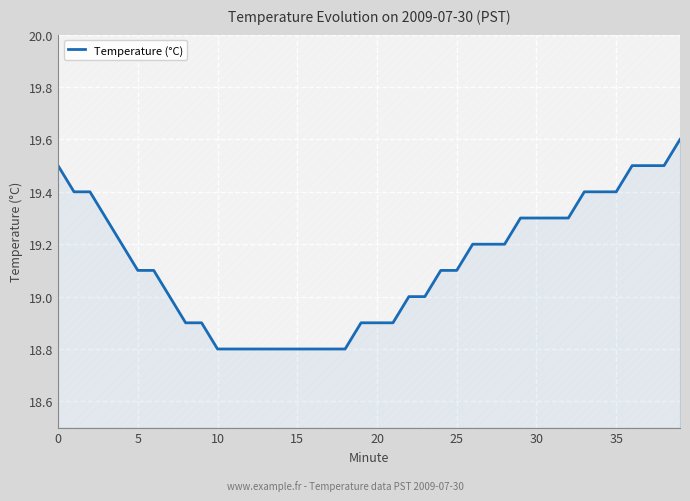

What is the greatest value displayed?

19.6